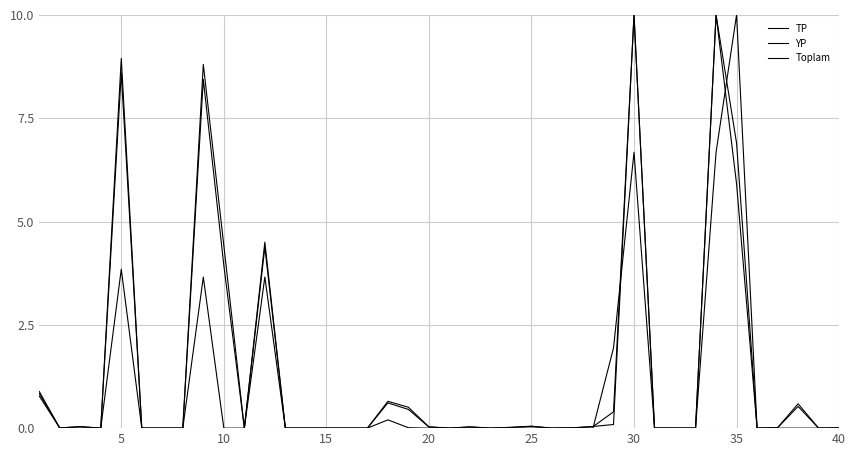

Does the chart display data point markers on the line(s)?

No